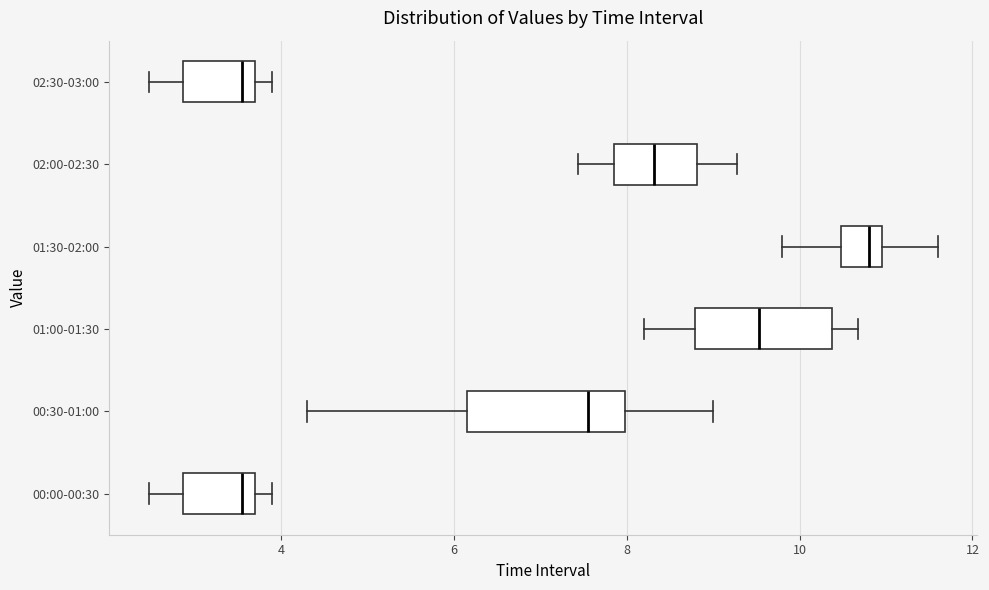

Comparing the boxes themselves (not the whiskers), which one is the widest?

00:30-01:00